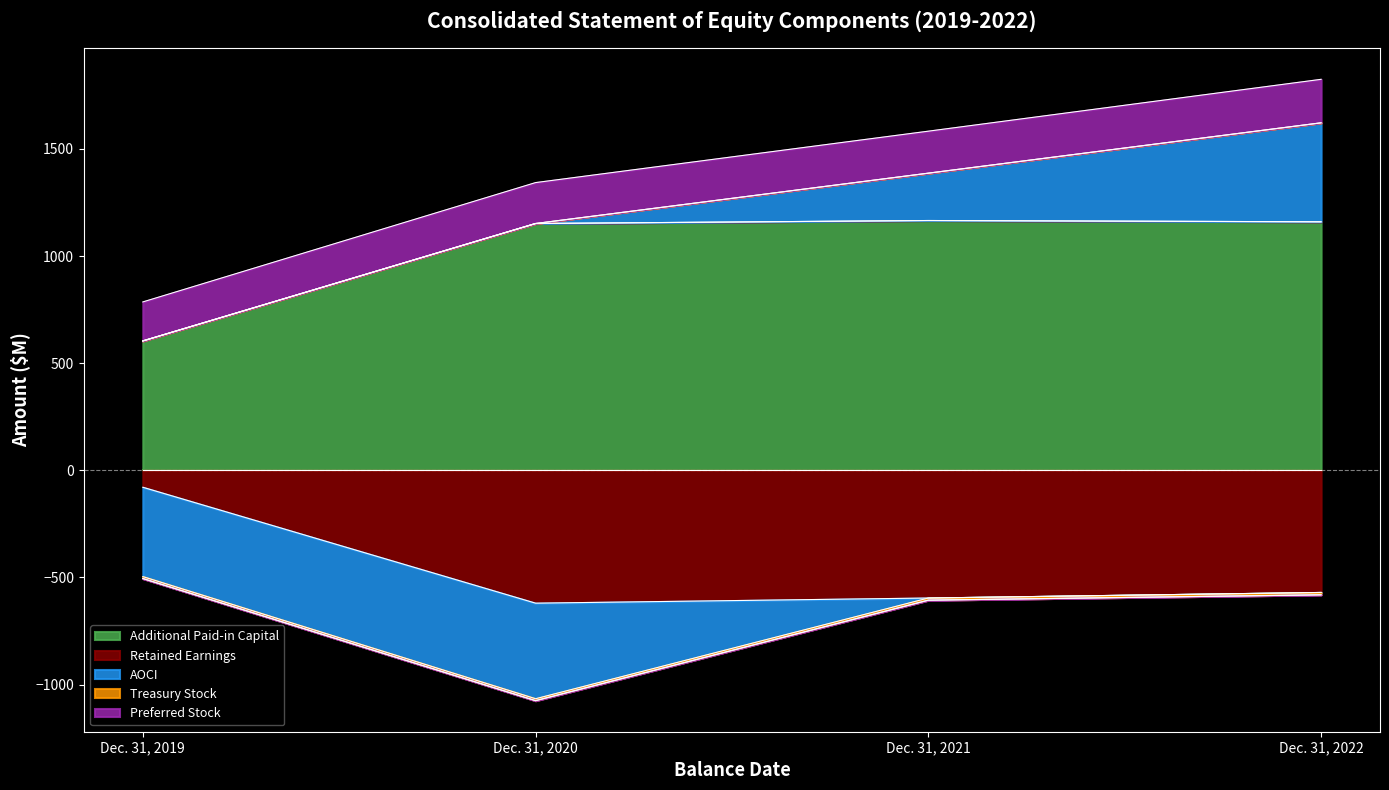

What is the minimum value for Additional Paid-in Capital?

604